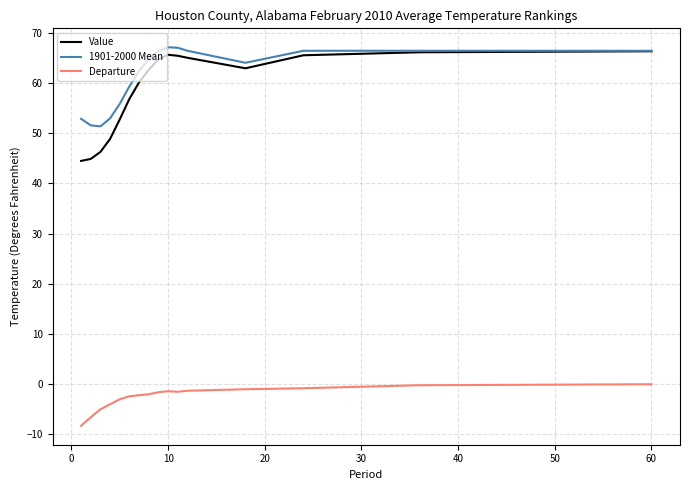

What is the lowest value of the Value series?

44.5